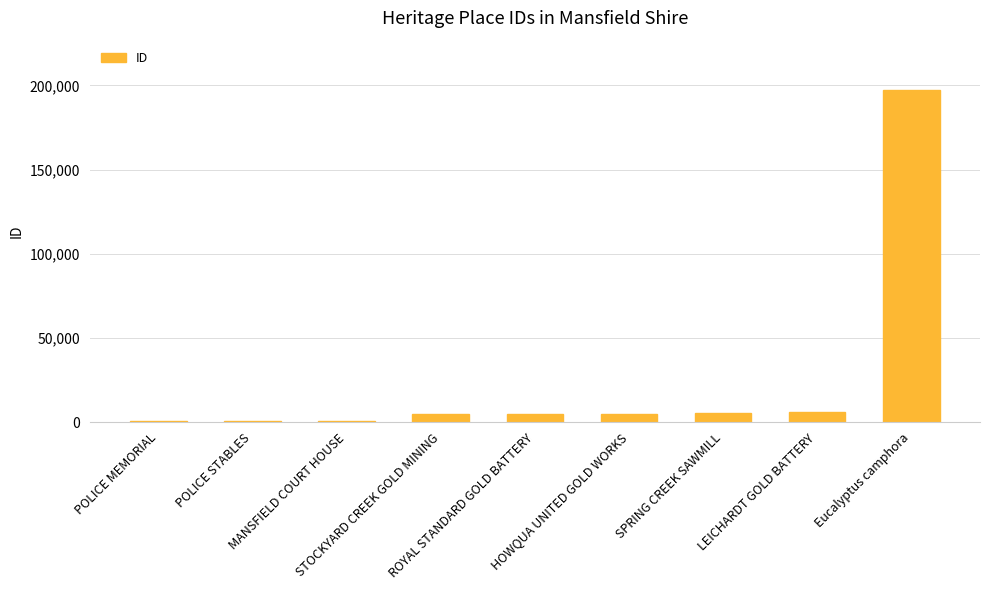

Which category has the highest value across all series?

Eucalyptus camphora